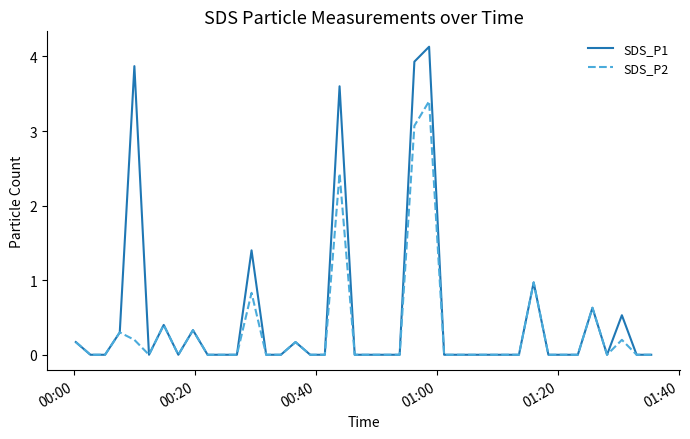

List the series in order of their overall mean, highest first.

SDS_P1, SDS_P2